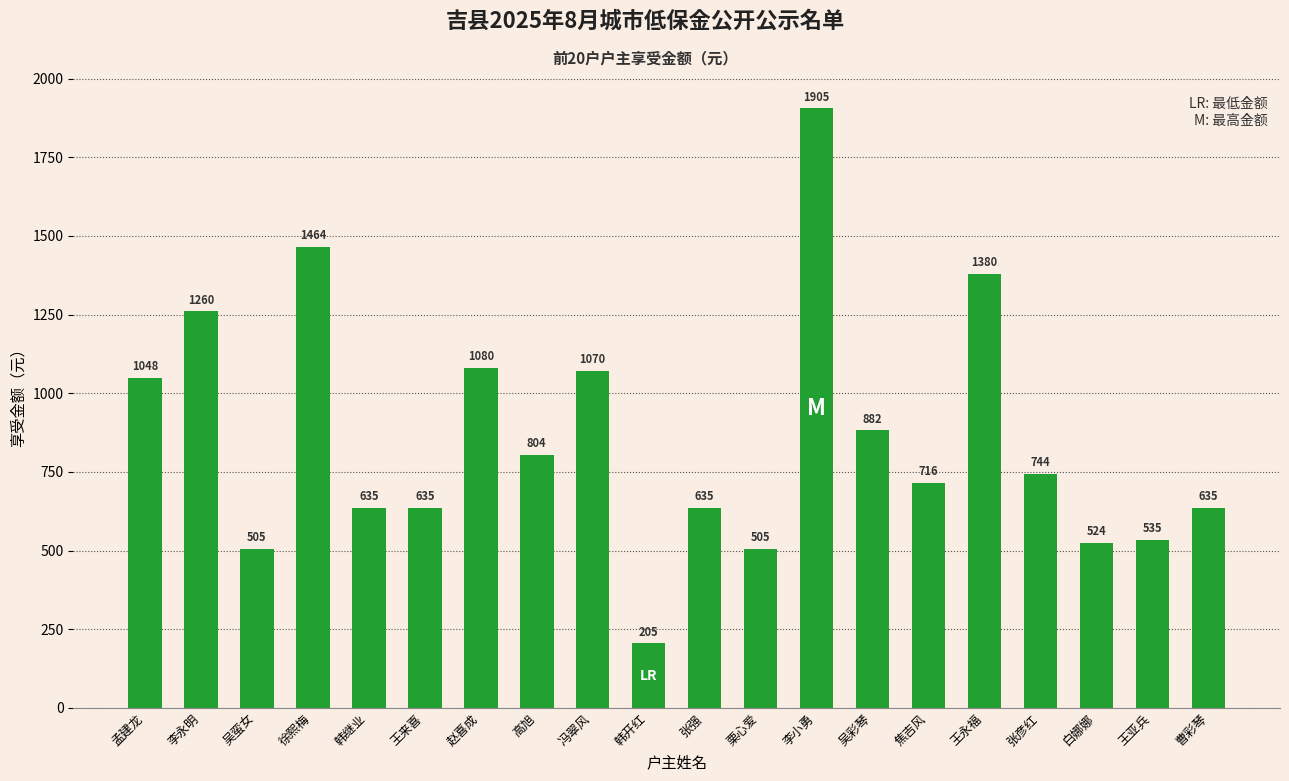

True or false: the data shows 721 at 李小勇.

False